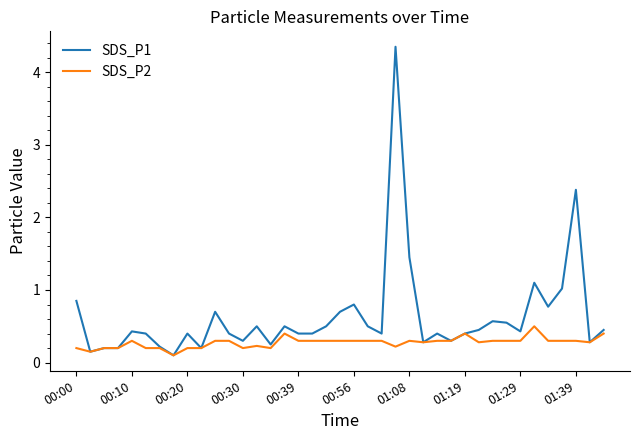

True or false: SDS_P1 has more than 2 points higher than both neighbors.

True